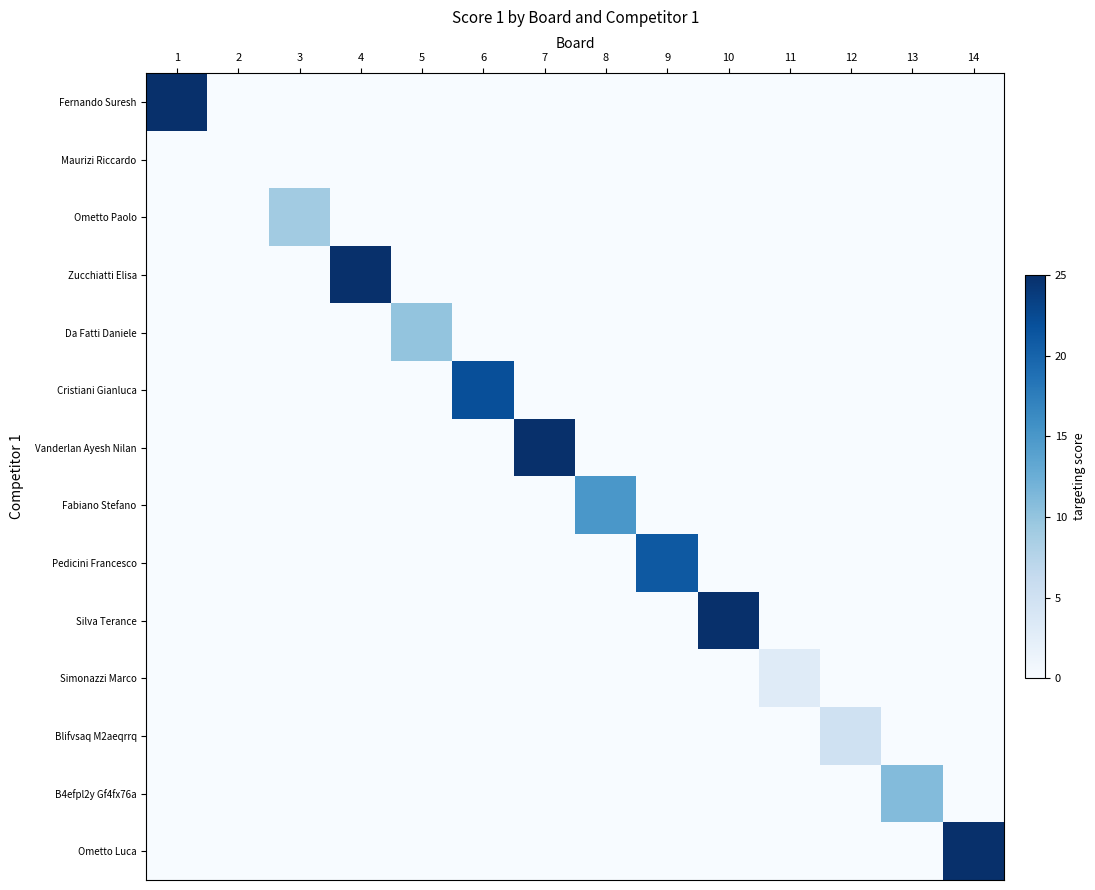

How many series are shown in this chart?

14